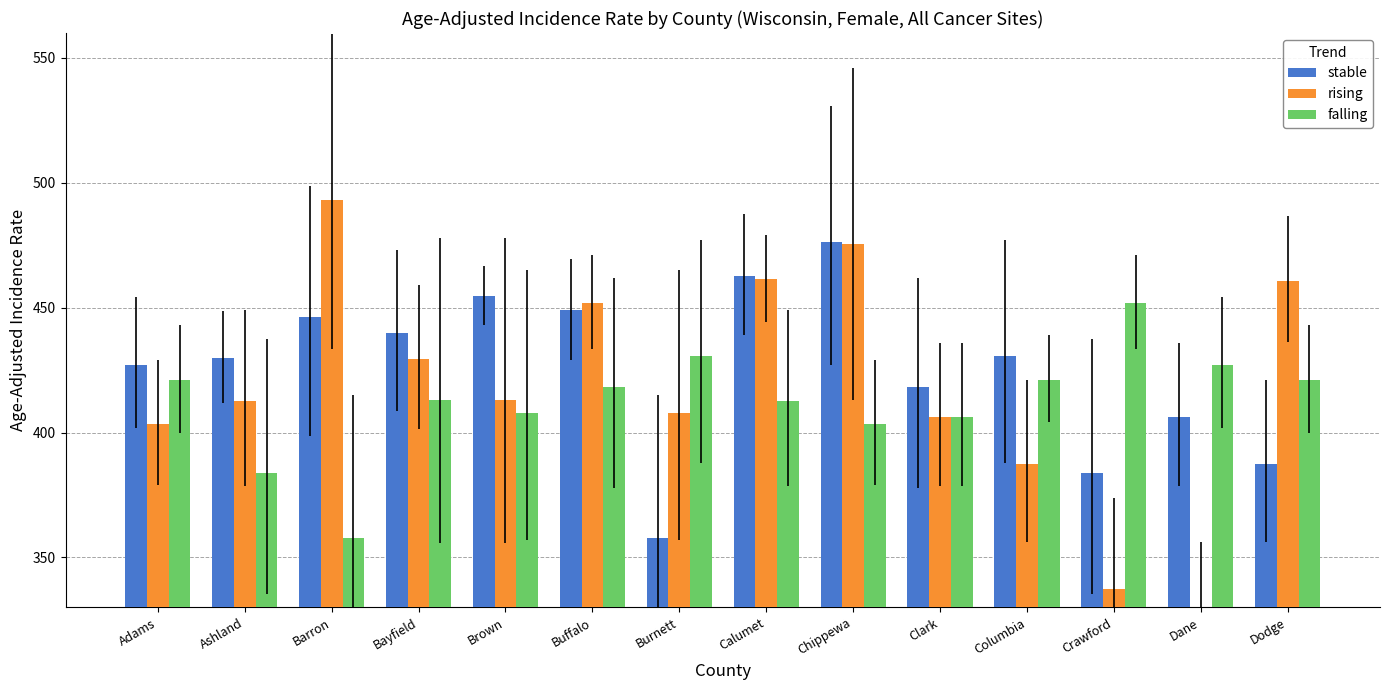

List the series in order of their overall mean, highest first.

stable, rising, falling